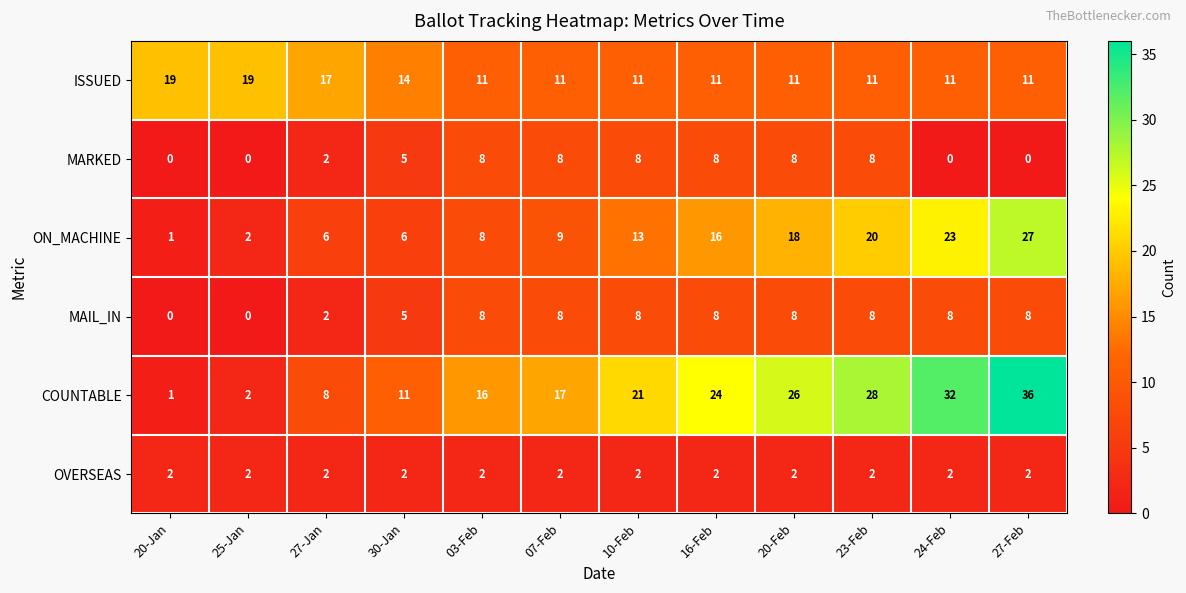

What is the average value of the MARKED series?

5